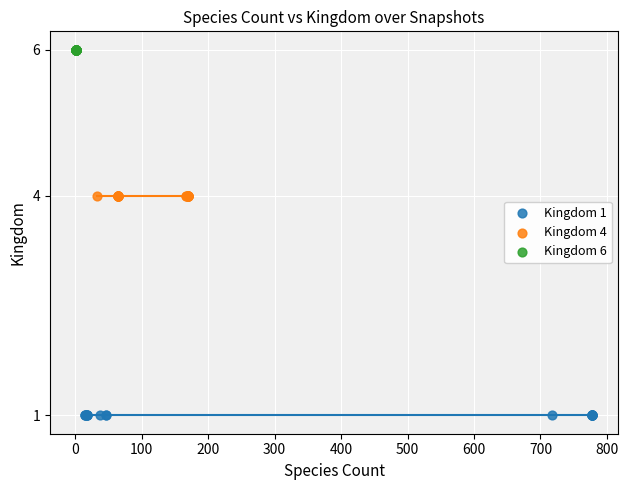

Which series reaches the maximum Y coordinate?

Kingdom 6